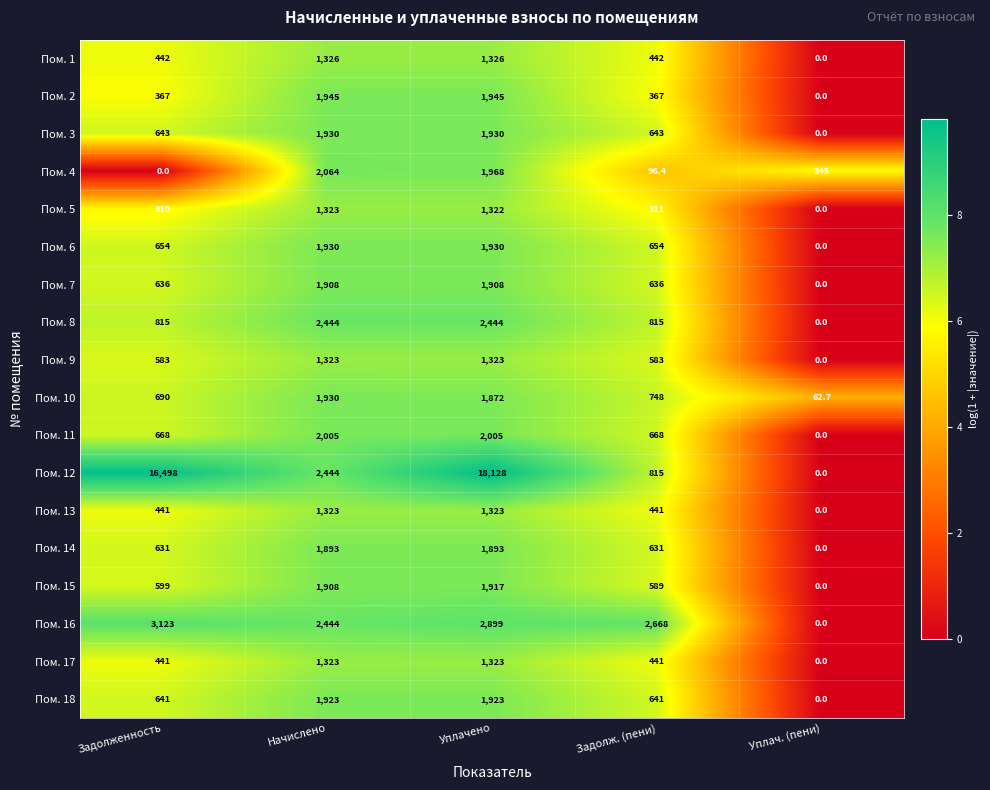

What is the total value across all series at Уплач. (пени)?

407.7